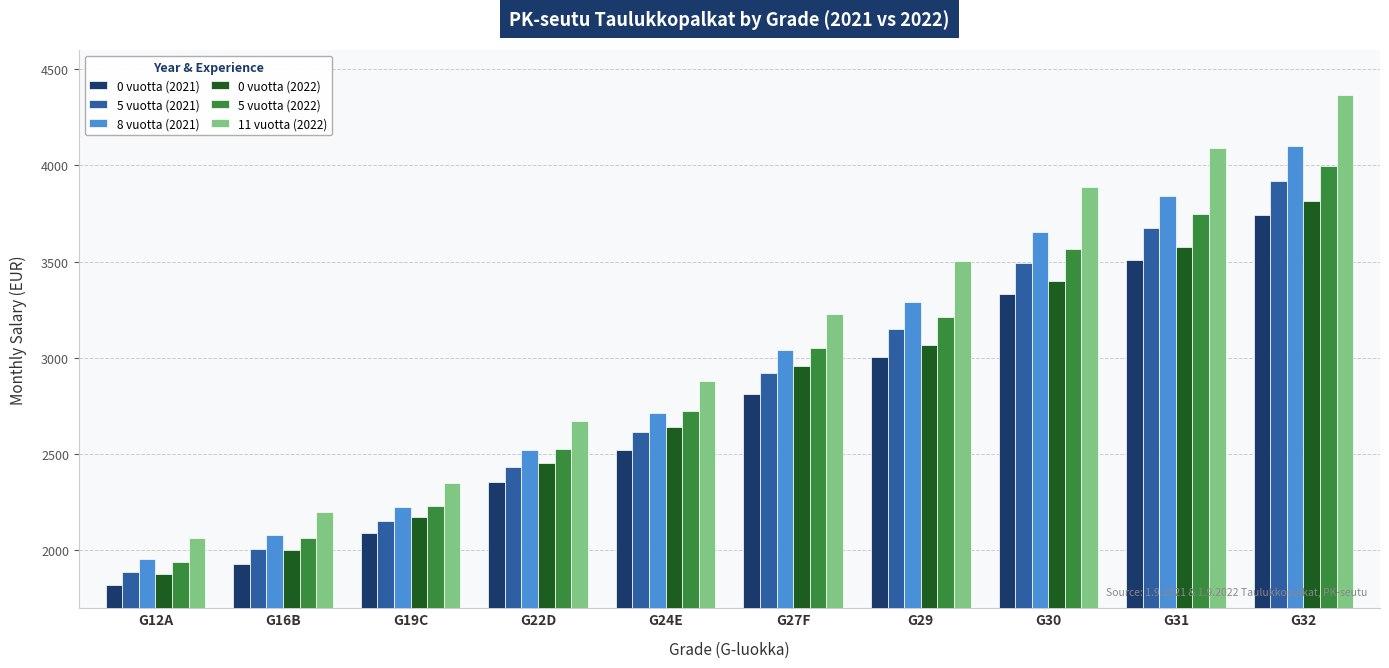

Where does the 8 vuotta (2021) series first go above 3040?

G27F